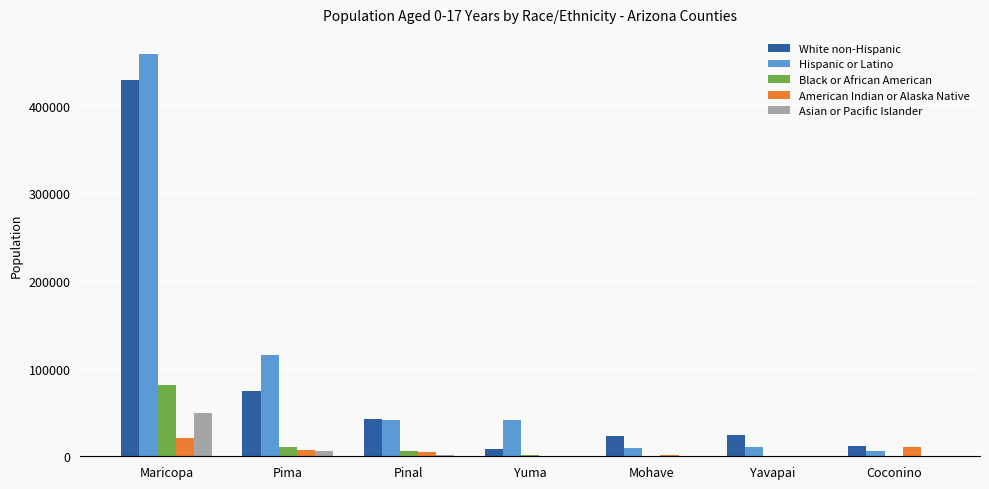

True or false: Hispanic or Latino has a value of 9958 at Mohave.

True